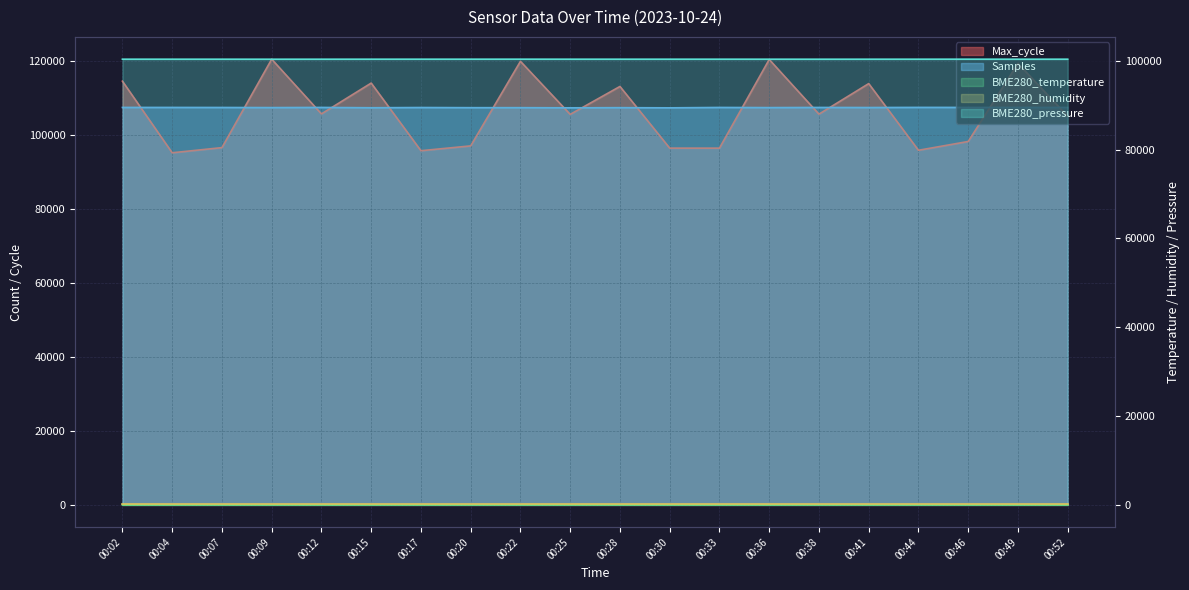

What is the spread (max minus min) of values at 00:02?

114603.0